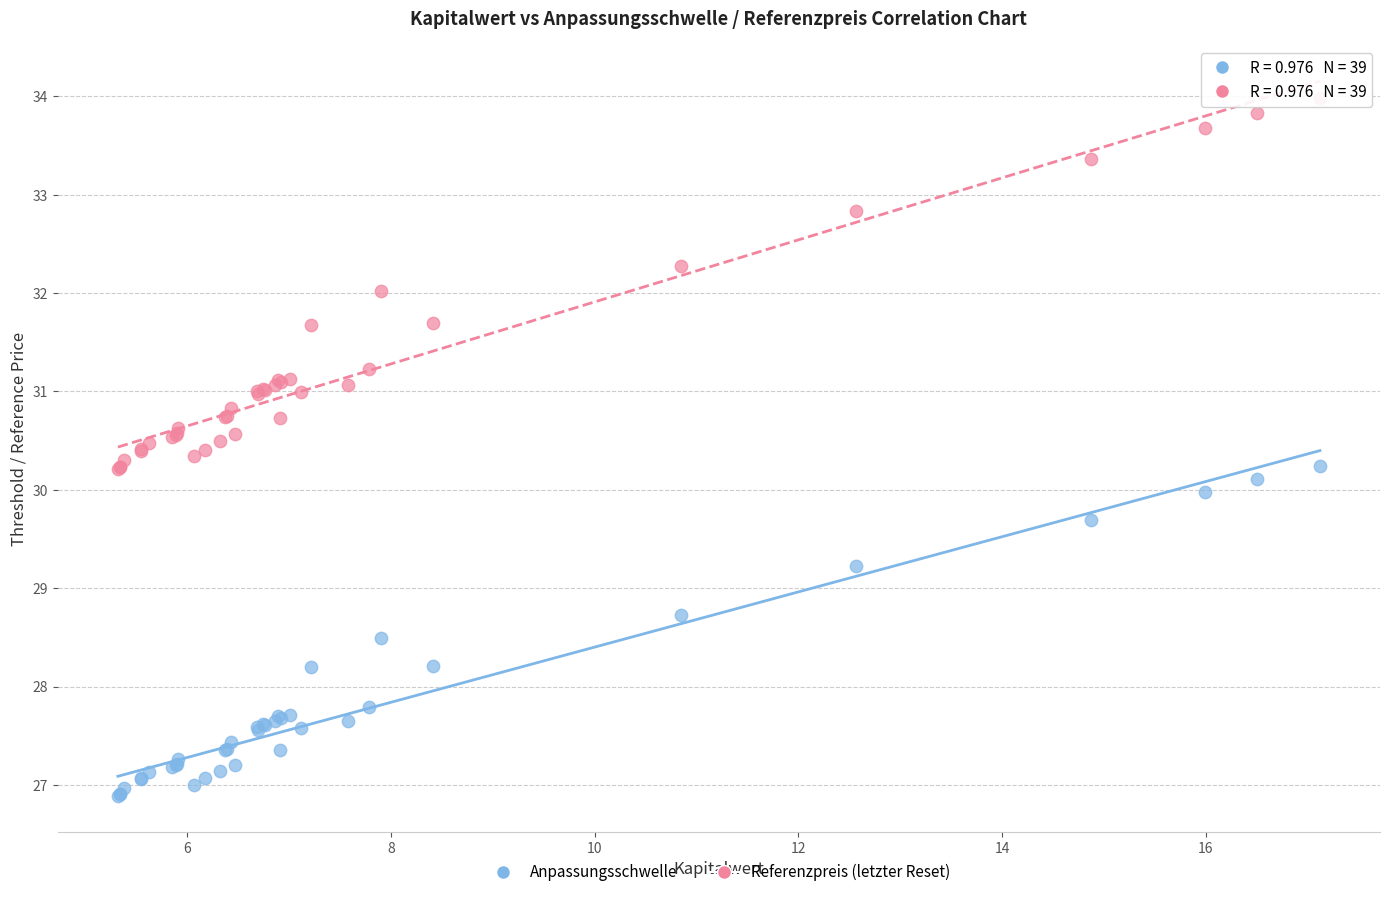

What is the X range (max minus min) for the scatter plot?

11.8